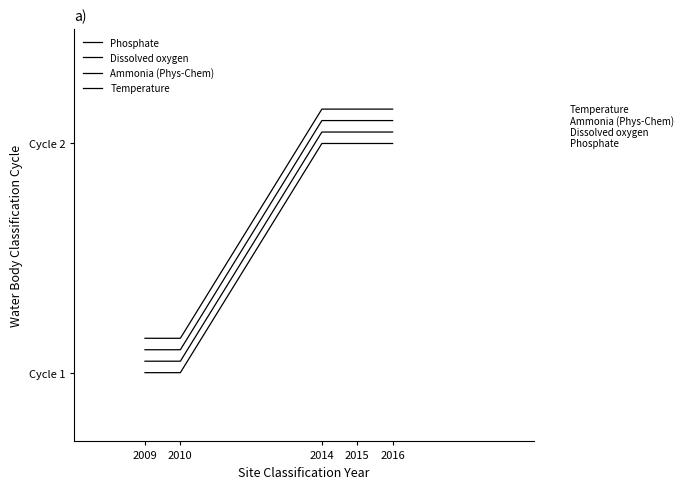

Does the chart have visible grid lines?

No